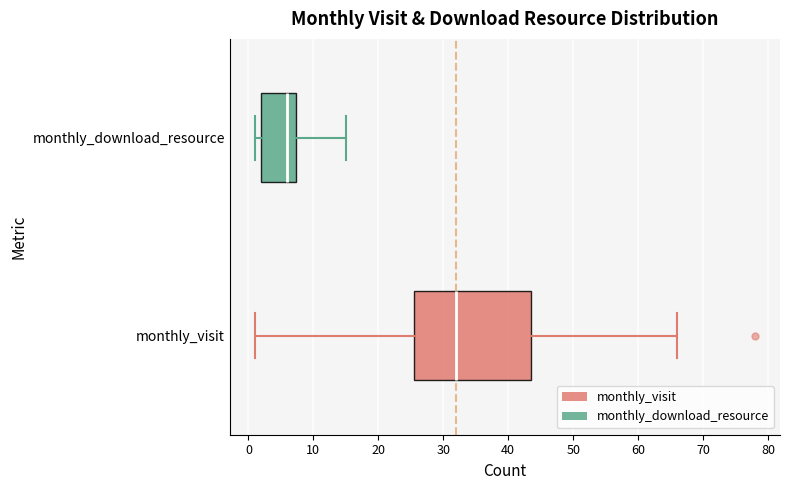

Which box is the widest, from its left edge to its right edge?

monthly_visit